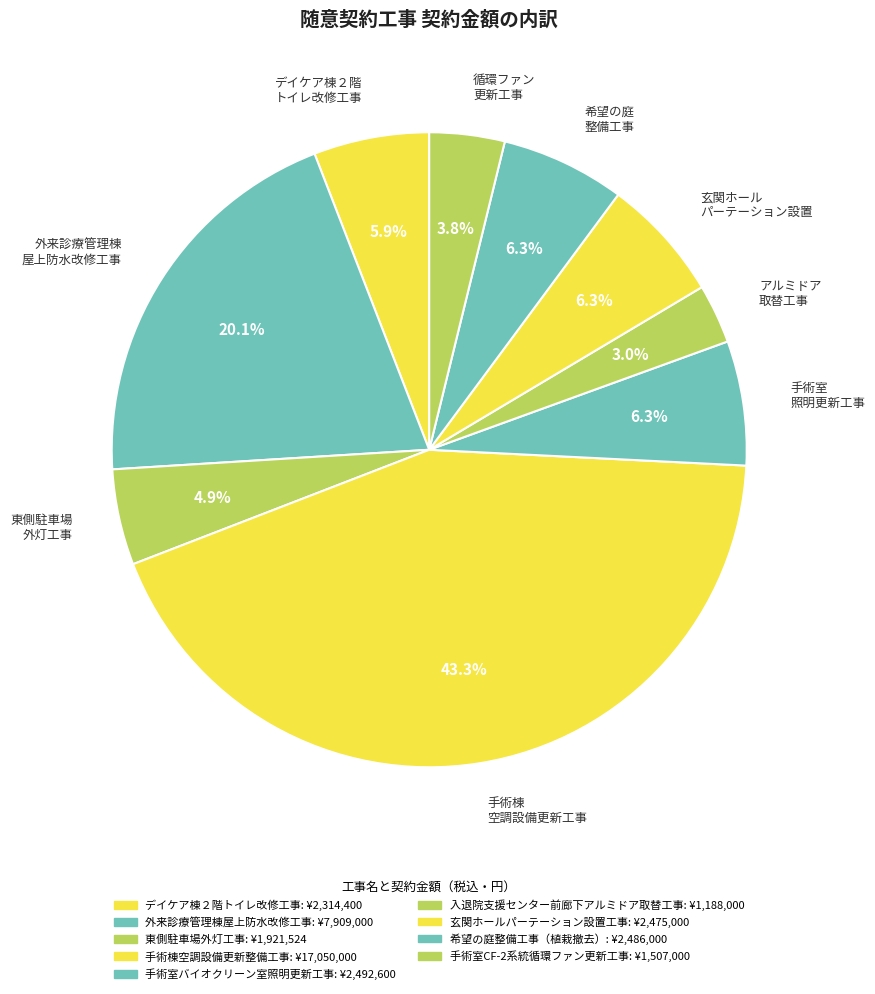

Which has a higher value, 手術室 照明更新工事 or アルミドア 取替工事?

手術室 照明更新工事